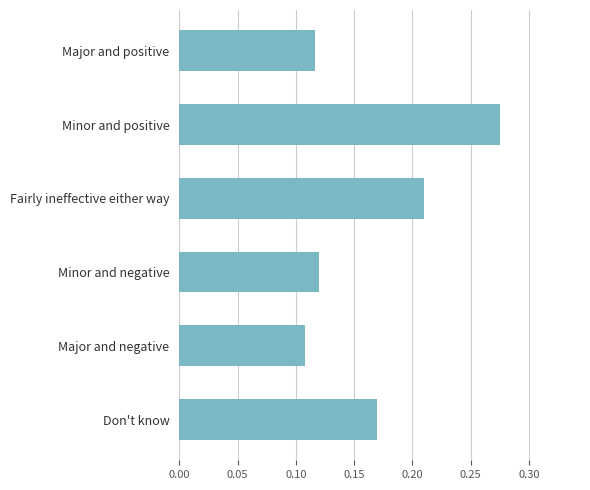

What is the sum of all values?

1.0